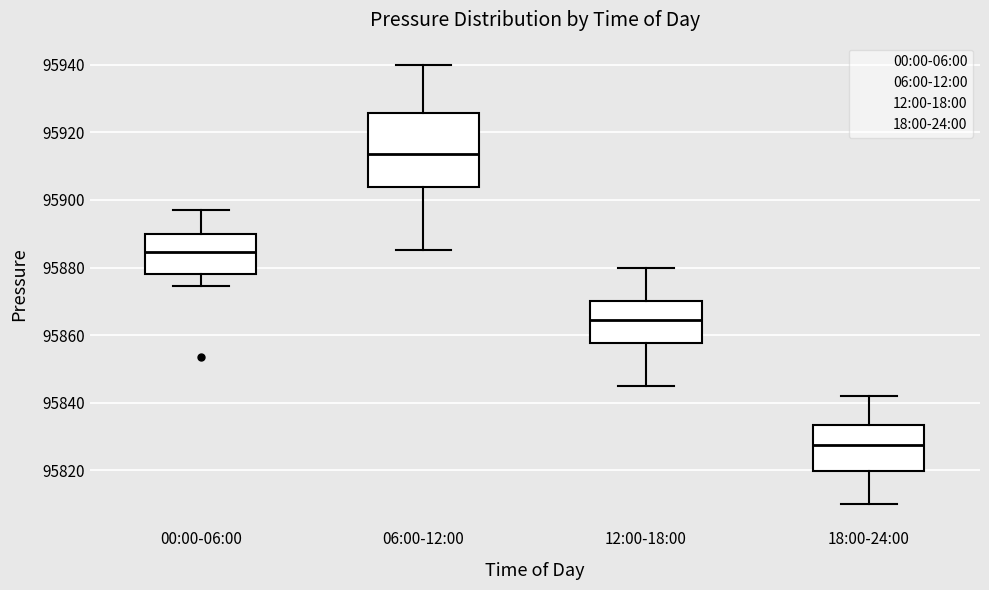

Comparing the boxes themselves (not the whiskers), which one is the tallest?

06:00-12:00